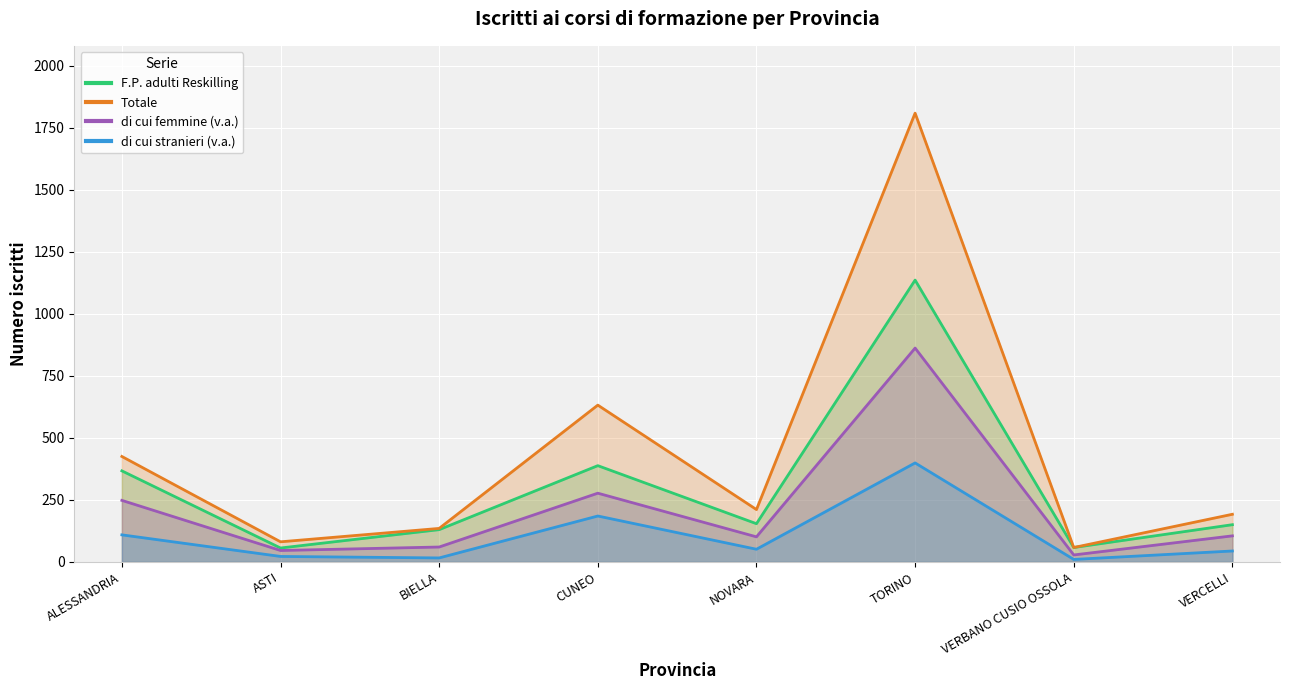

What is the total value across all series at BIELLA?

341